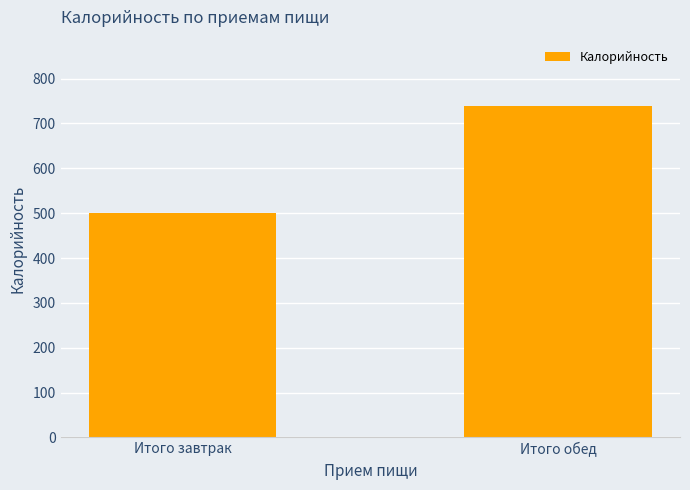

Is it true that the value at Итого обед is 465.0?

False